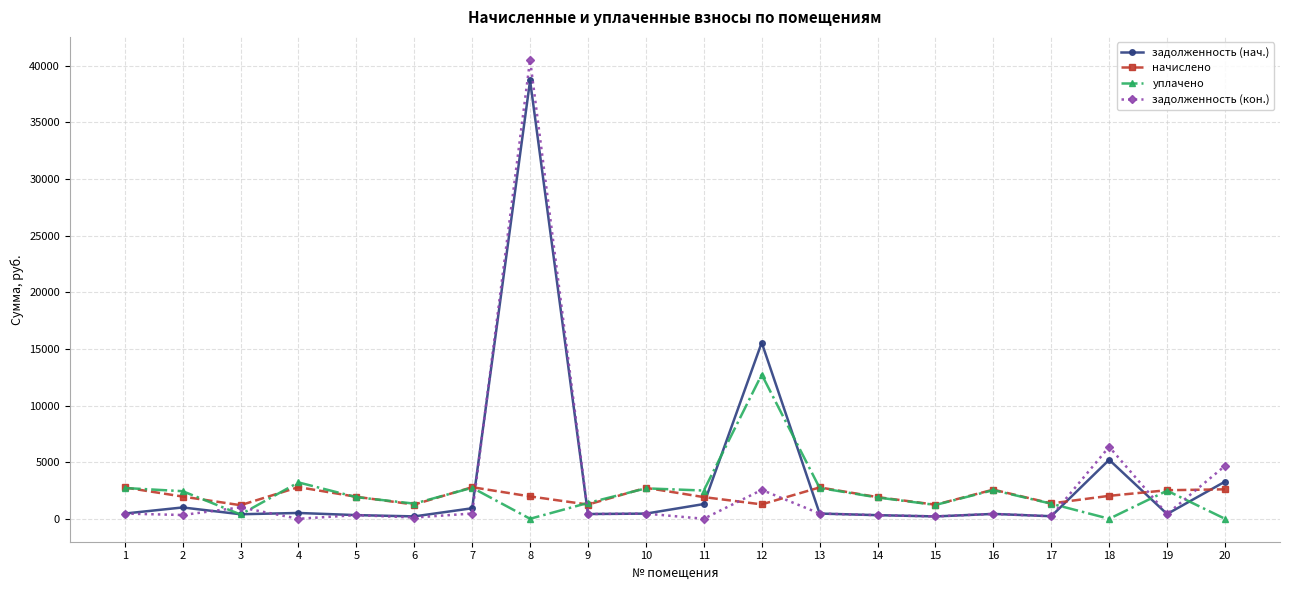

What is the average value of the начислено series?

2043.0